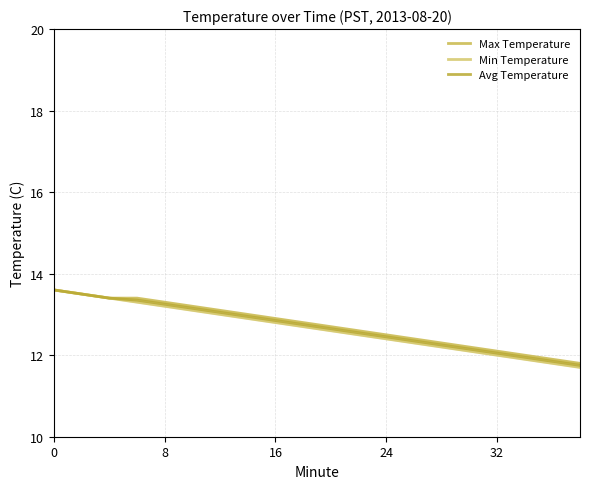

Reading right to left, what are all the values shown in this chart?

Max Temperature: 11.8	11.9	12.0	12.1	12.2	12.3	12.4	12.5	12.6	12.7	12.8	12.9	13.0	13.1	13.2	13.3	13.4	13.4	13.5	13.6
Min Temperature: 11.7	11.8	11.9	12.0	12.1	12.2	12.3	12.4	12.5	12.6	12.7	12.8	12.9	13.0	13.1	13.2	13.3	13.4	13.5	13.6
Avg Temperature: 11.8	11.8	11.9	12.1	12.2	12.2	12.3	12.4	12.6	12.7	12.8	12.8	12.9	13.1	13.2	13.2	13.3	13.4	13.5	13.6